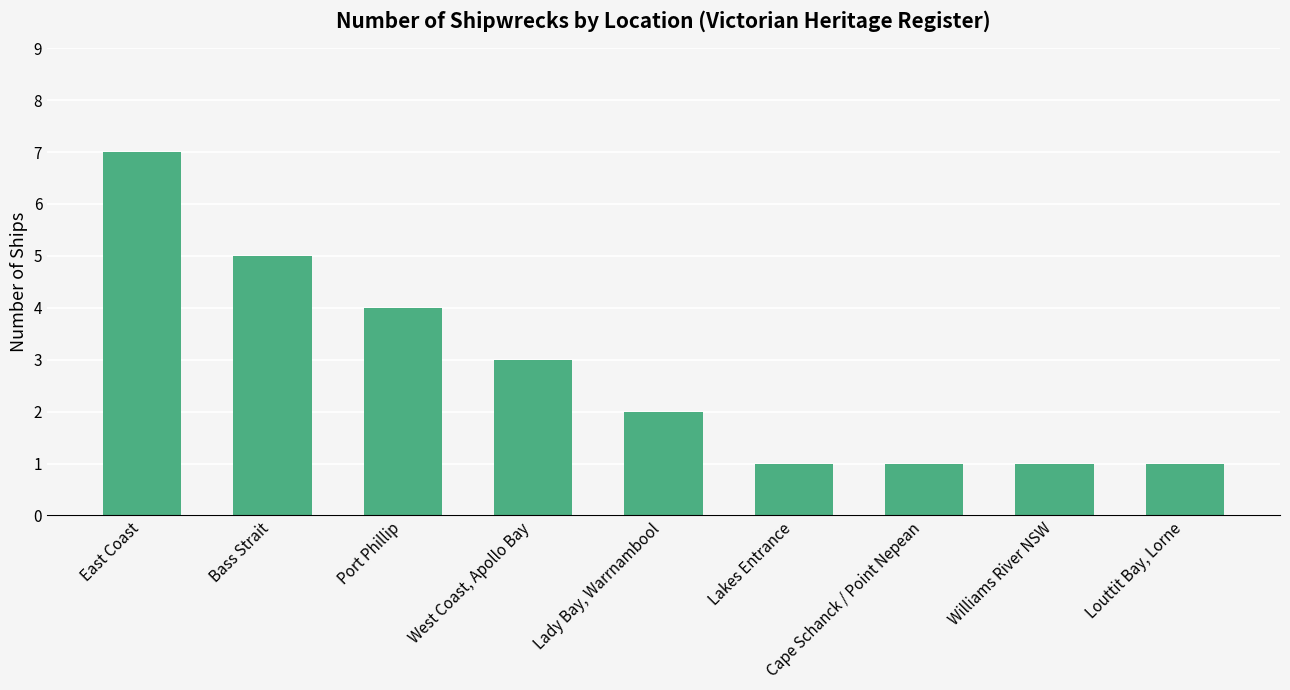

What is the sum of the values at Bass Strait and Louttit Bay, Lorne?

6